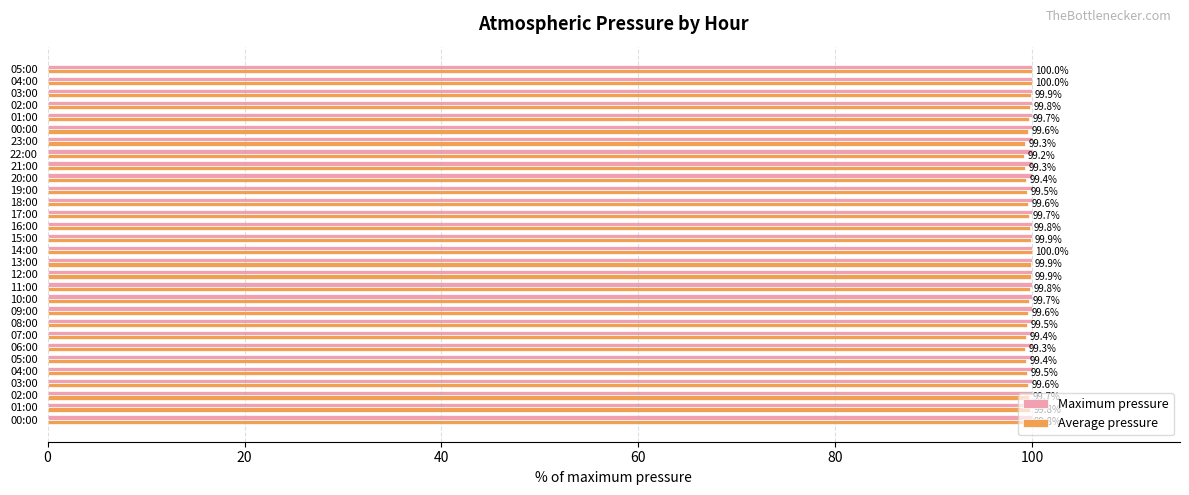

What are all the series names shown in the legend?

Maximum pressure, Average pressure